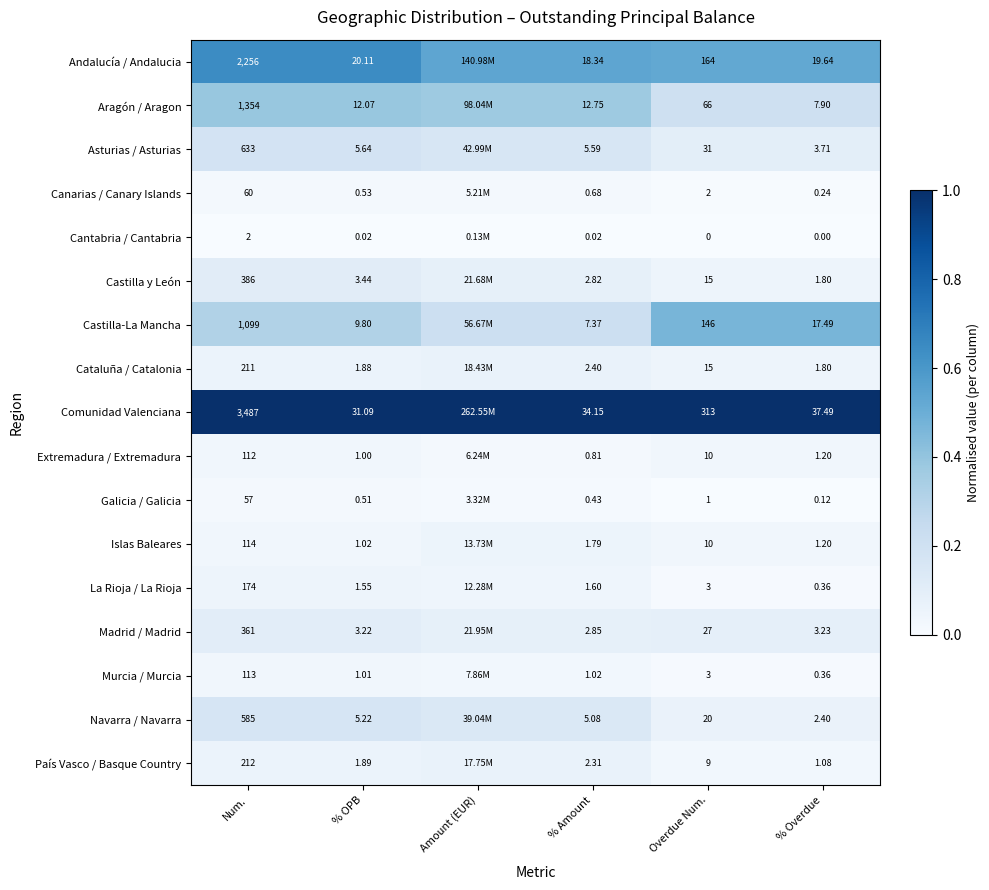

Between Num. and % Overdue, which series saw the biggest shift?

Comunidad Valenciana